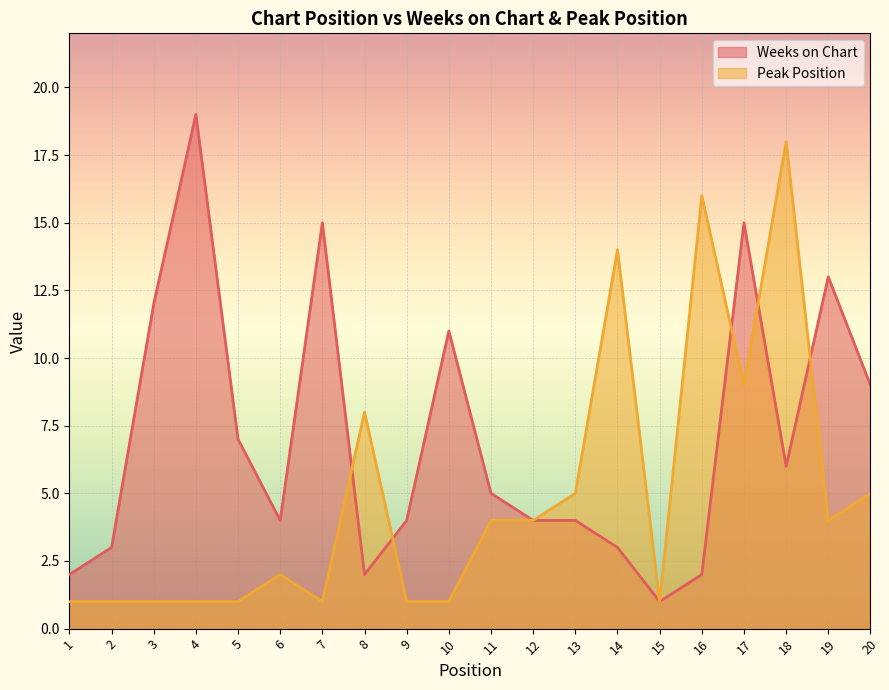

What is the difference between the second highest and second lowest values in the Weeks on Chart series?

13